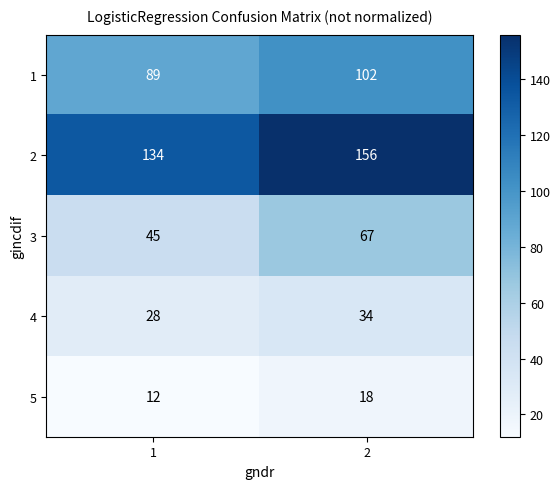

What is the difference between the highest and lowest values at 1?

122